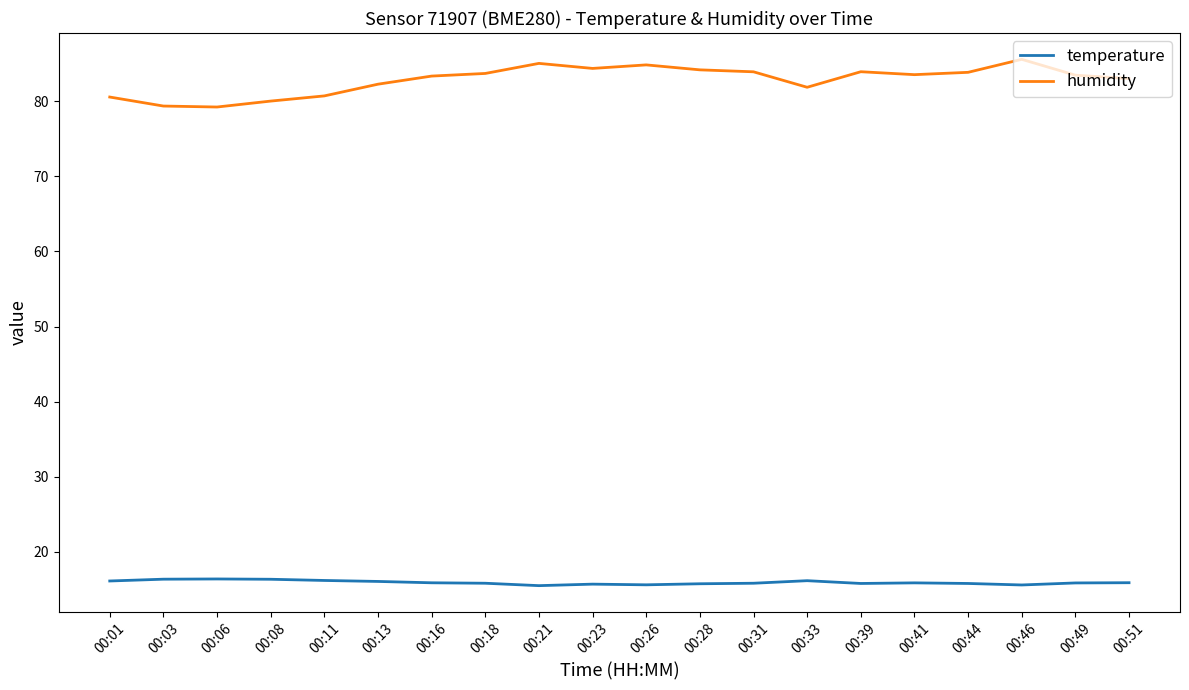

Which series has the largest range (max minus min)?

humidity